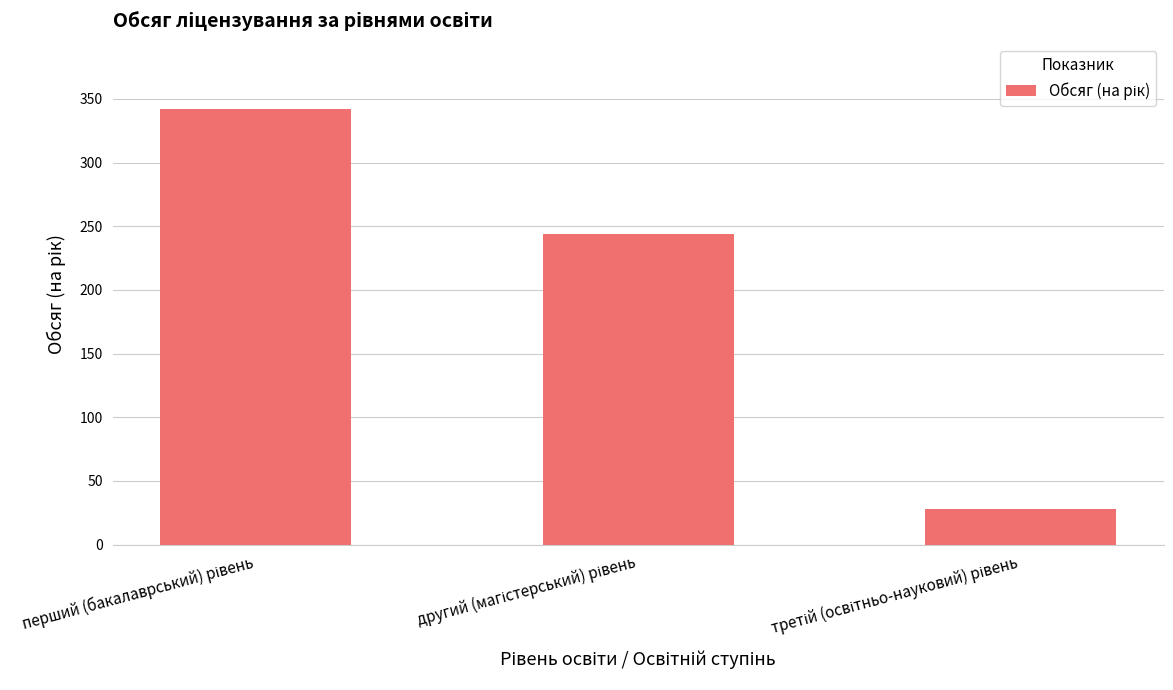

What is the value of the 3rd bar from the left?

28